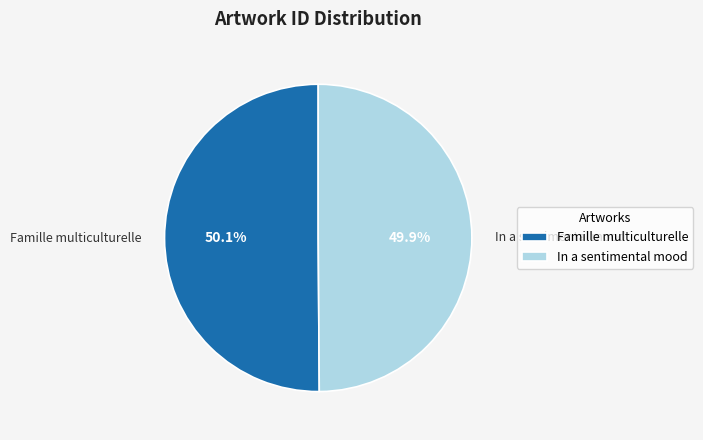

Is there a majority slice in this chart?

Yes